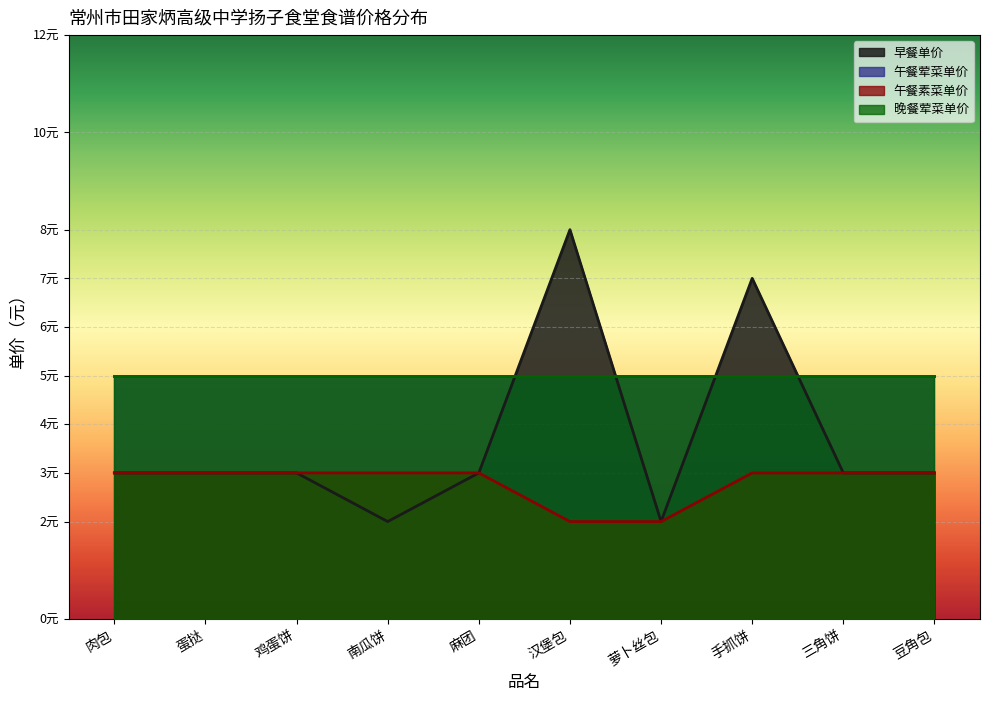

What is the value of the 早餐单价 point at the 7th from the left?

2